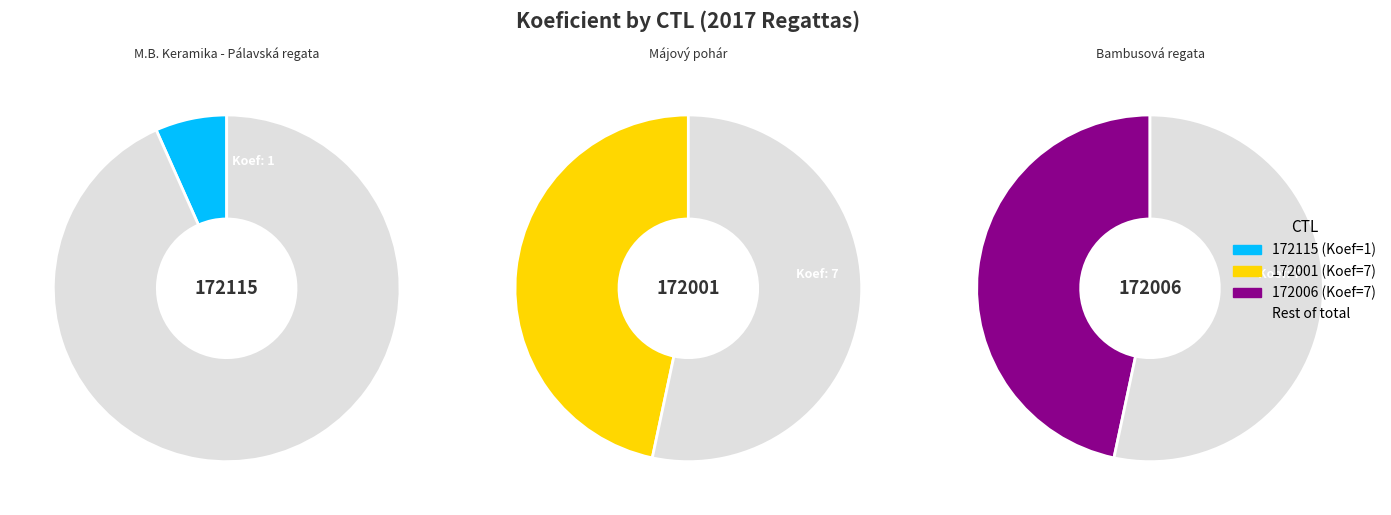

To the nearest percent, what percentage of the pie is 172115?

7%